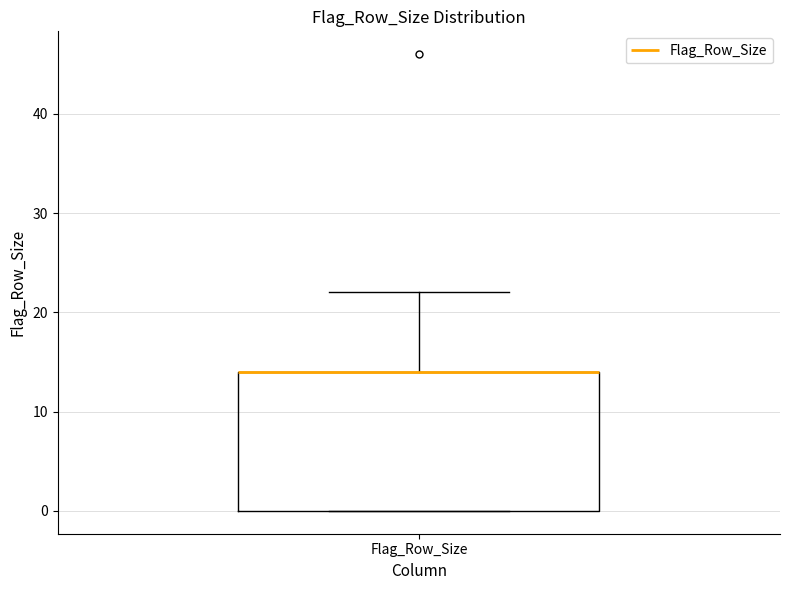

Read this box plot against the y-axis: the position of the median line, the range covered by the box, and the ends of both whiskers. The values are not printed on the chart, so give them approximately, as read against the axis.

median 14 (drawn on the box's upper edge), box 0 to 14, whiskers 0 to 22